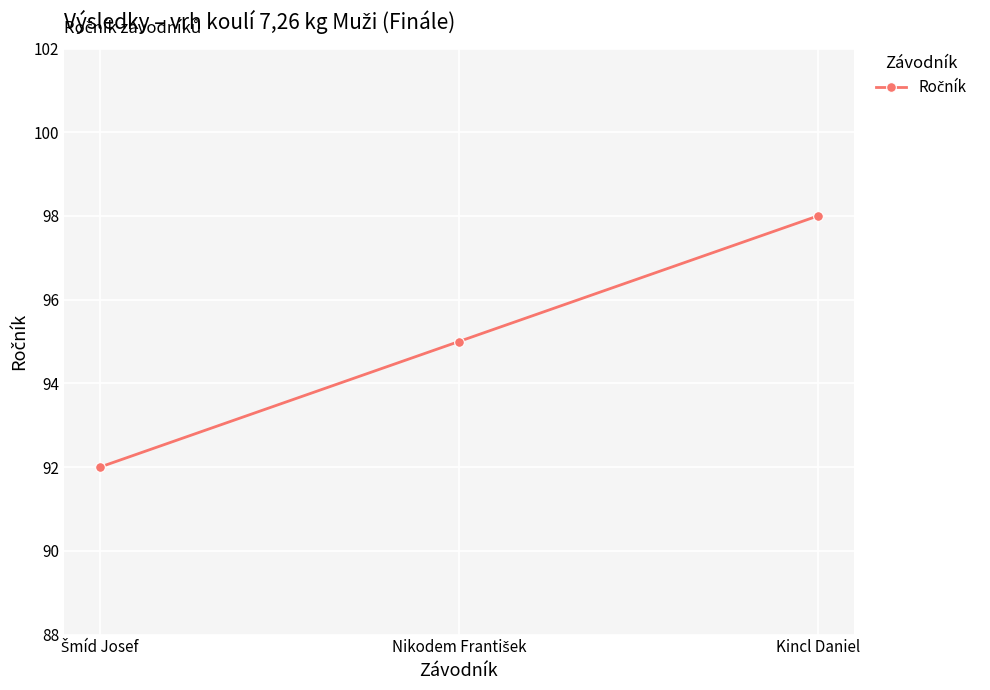

What is the difference between the maximum and minimum values?

6